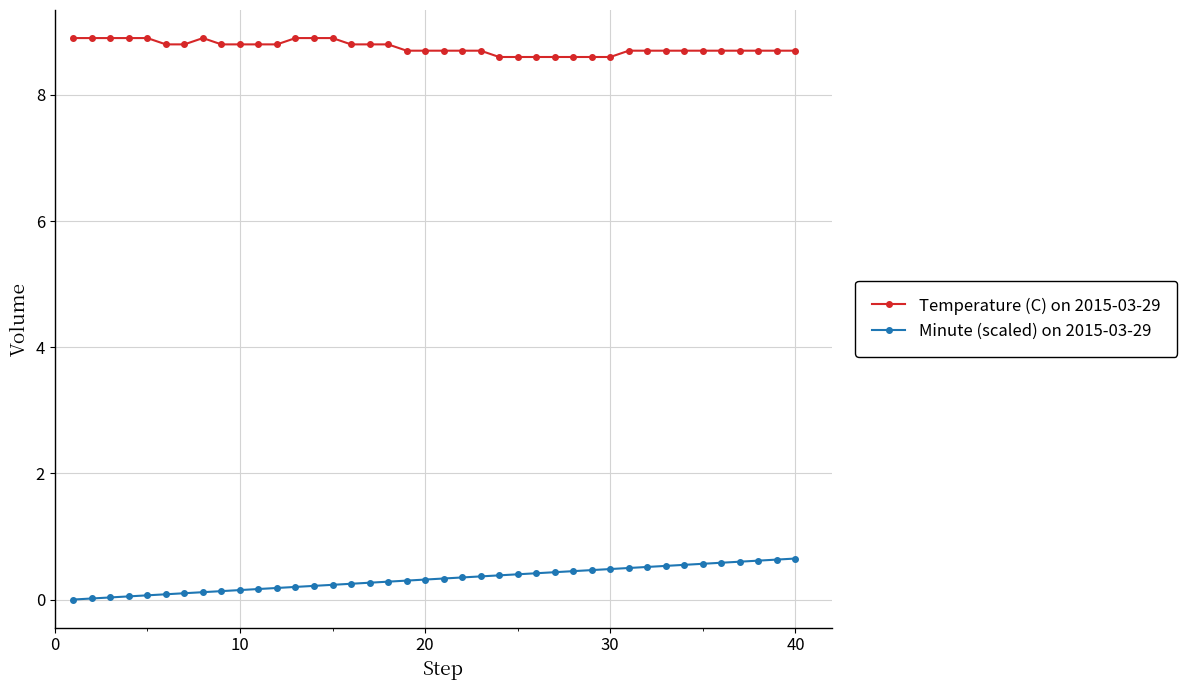

What is the difference between the maximum and second lowest values in the Temperature (C) on 2015-03-29 series?

0.3